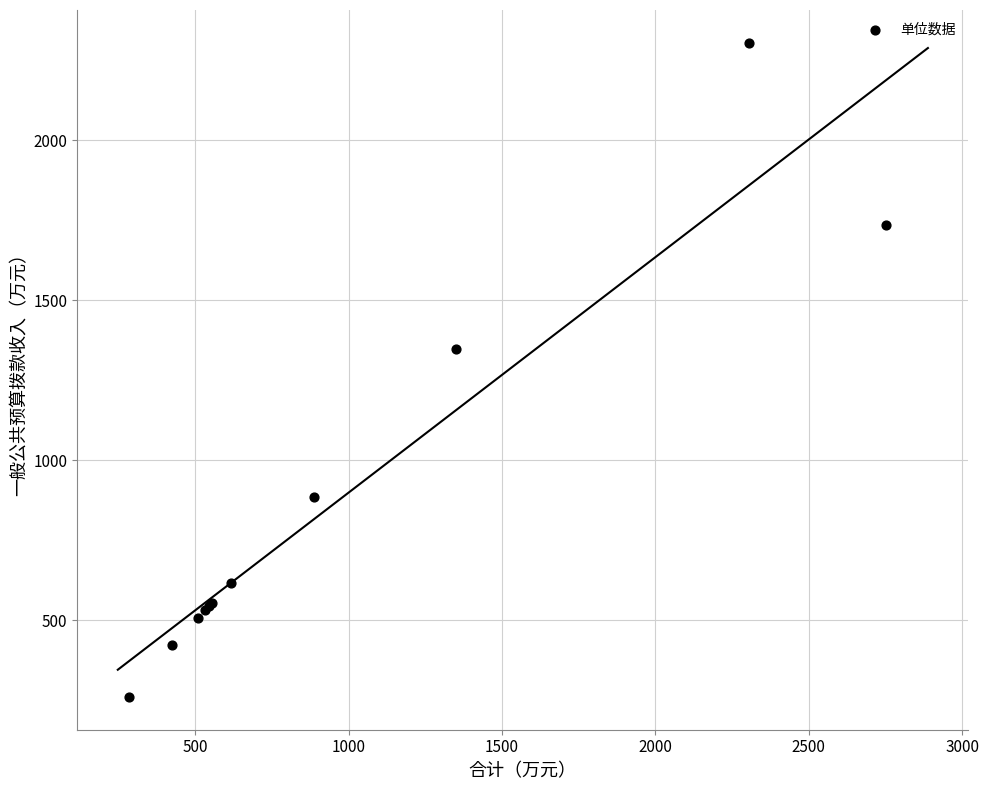

What Y value in the scatter plot is closest to 1282?

1346.7